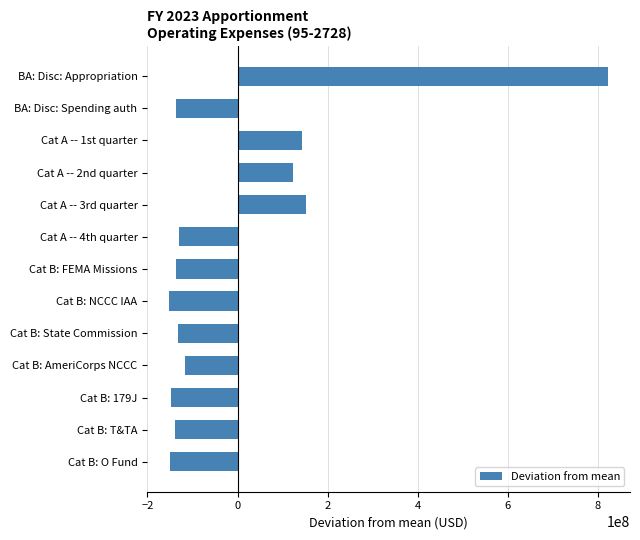

What is the difference between the maximum and minimum values?

974908297.0